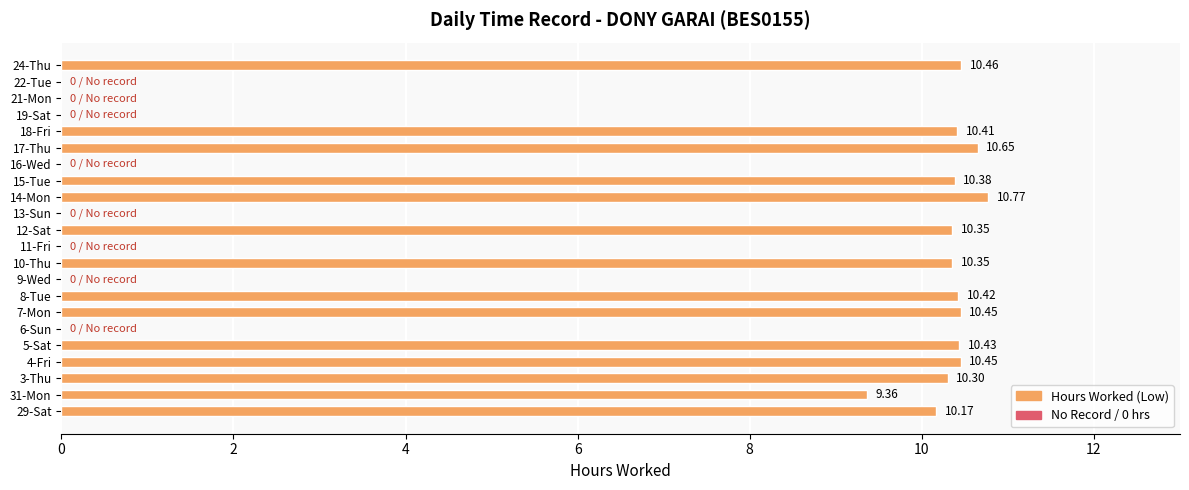

Which has a higher value, 11-Fri or 4-Fri?

4-Fri